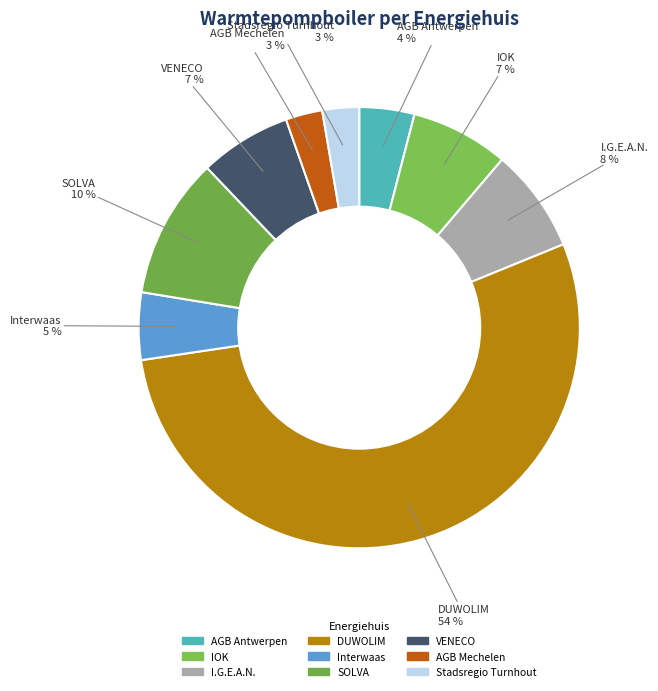

Which category has the smallest portion of the pie?

AGB ENERGIEPUNT MECHELEN